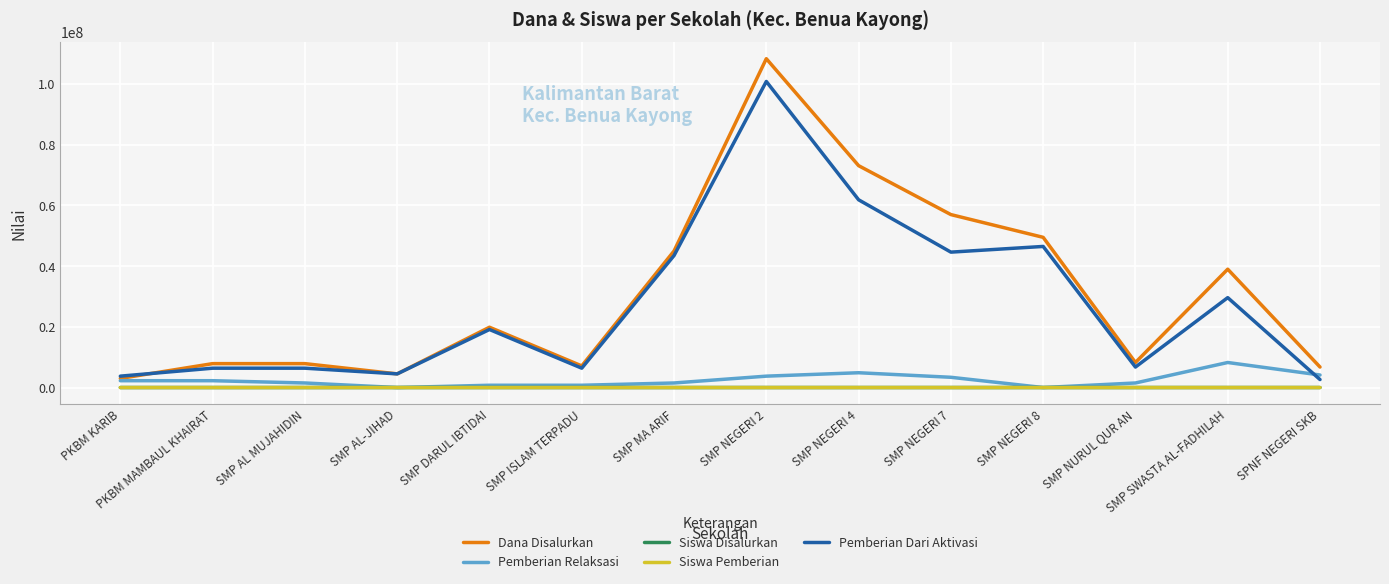

What is the total value across all series at SPNF NEGERI SKB?

13500016